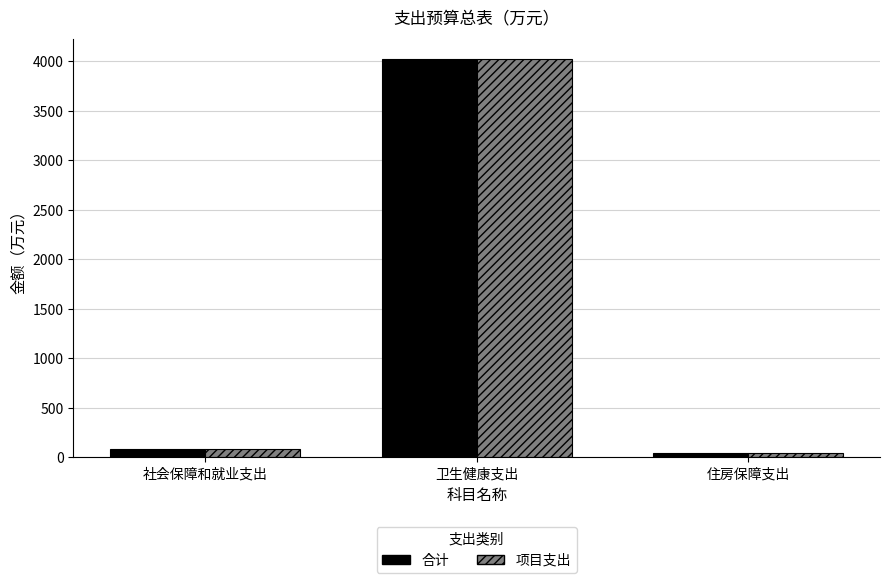

Is the value of 合计 at 住房保障支出 greater than the value of 项目支出 at 卫生健康支出?

No